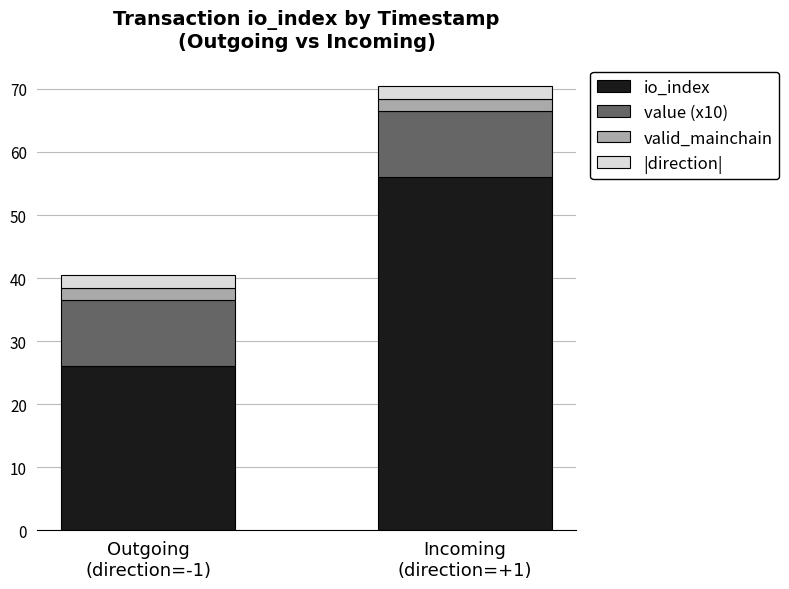

What is the lowest value of the io_index series?

26.0